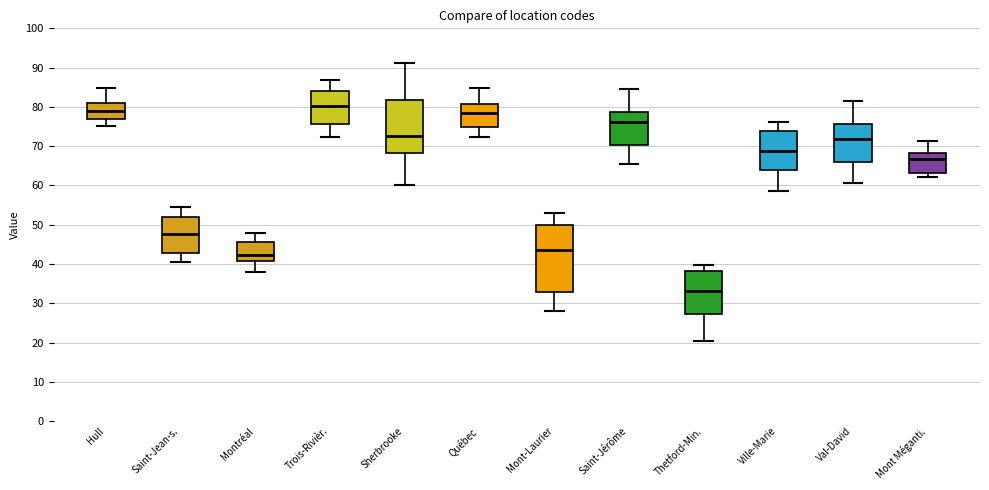

Where does the lower whisker of the box for Hull end on the y-axis? The values are not printed on the chart, so give them approximately, as read against the axis.

75